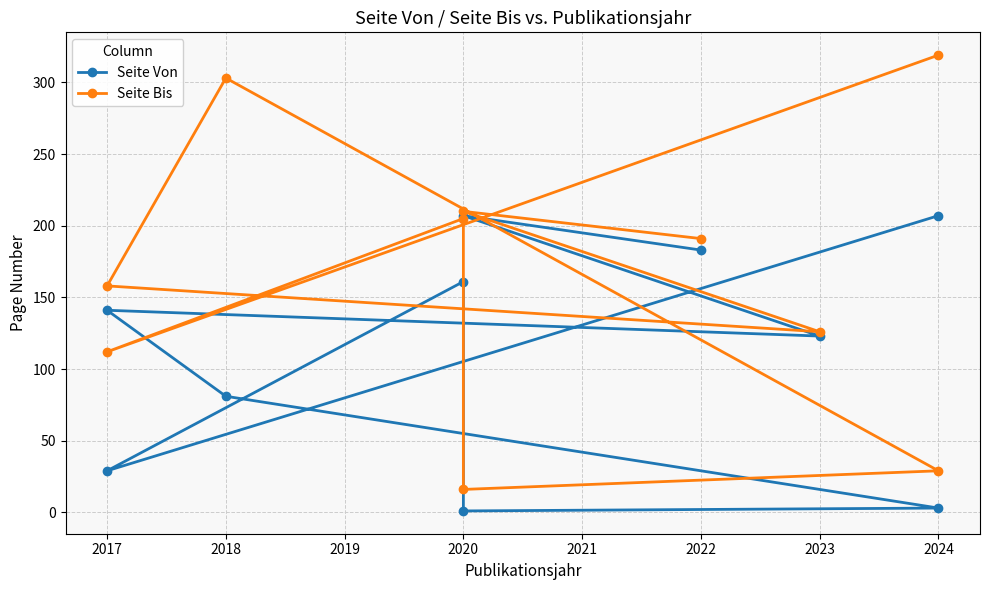

Which series has the largest range (max minus min)?

Seite Bis